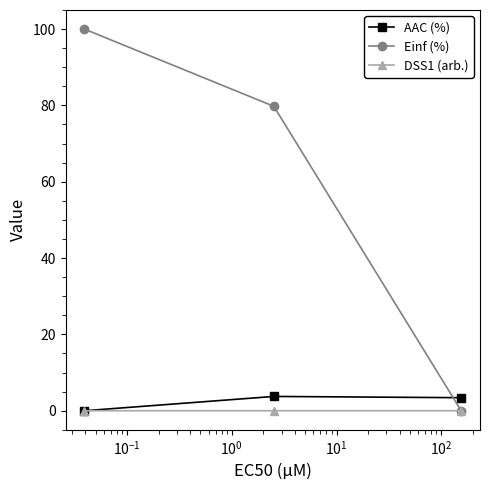

Which series has the largest total across all categories?

Einf (%)